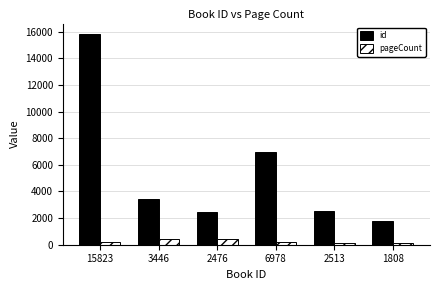

Rank the series by their maximum value, from highest to lowest.

id, pageCount